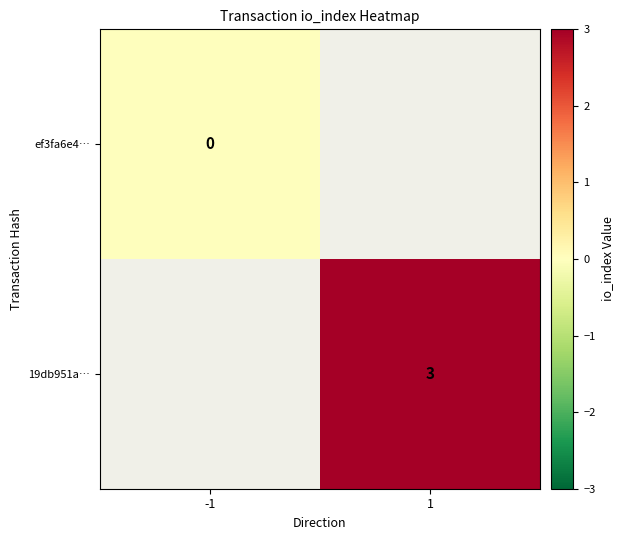

Is it true that 19db951a… equals 3 at 1?

True